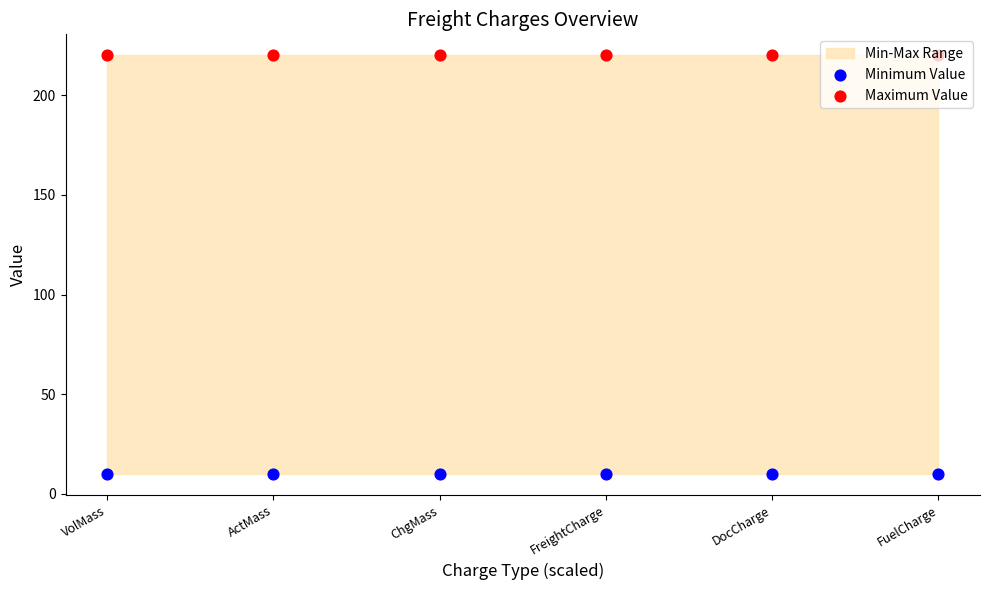

Which series contains the highest Y value?

Maximum Value